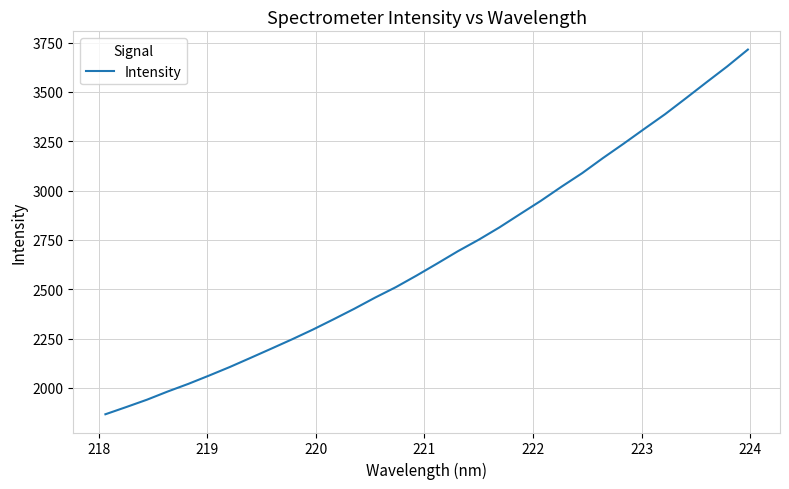

What is the greatest value displayed?

3714.8